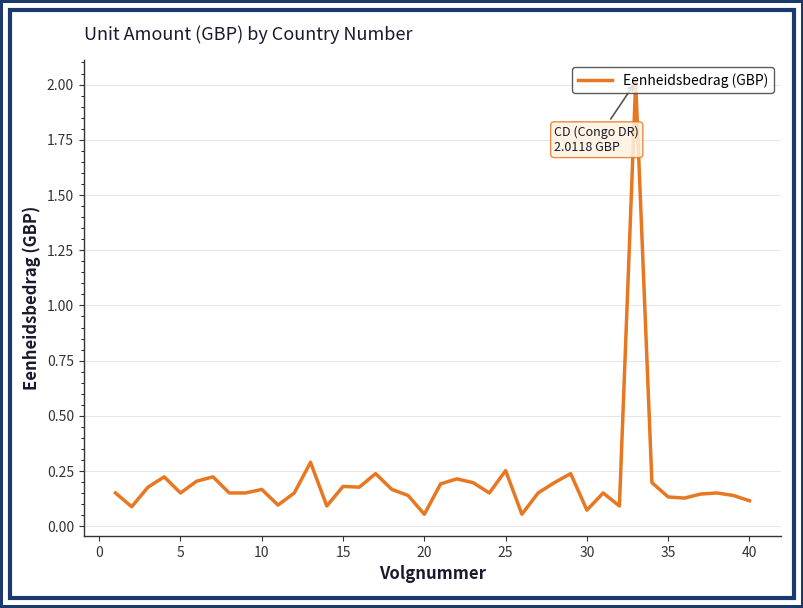

What is the maximum value shown in the chart?

2.0